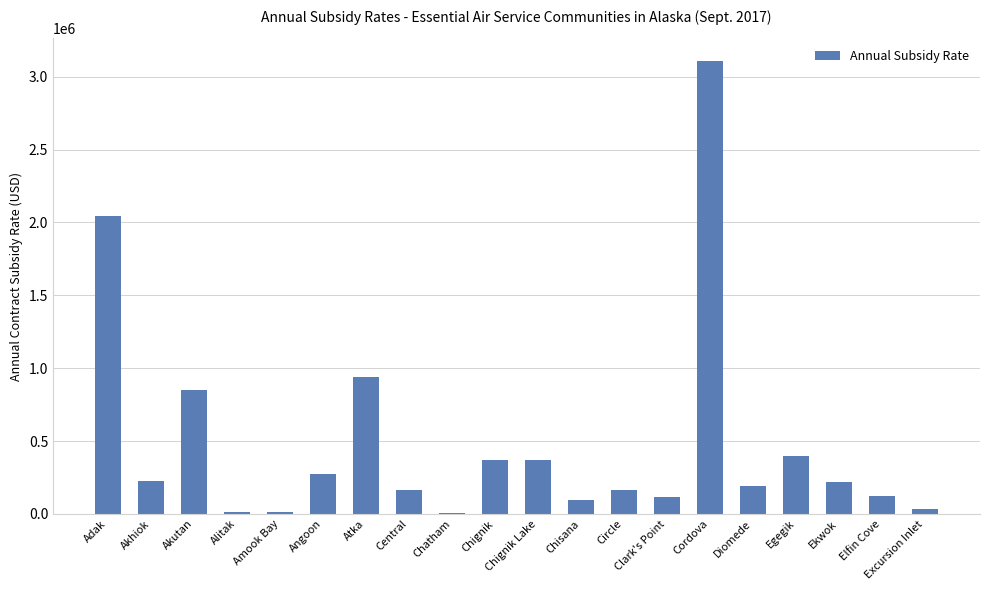

Which category has the highest value across all series?

Cordova